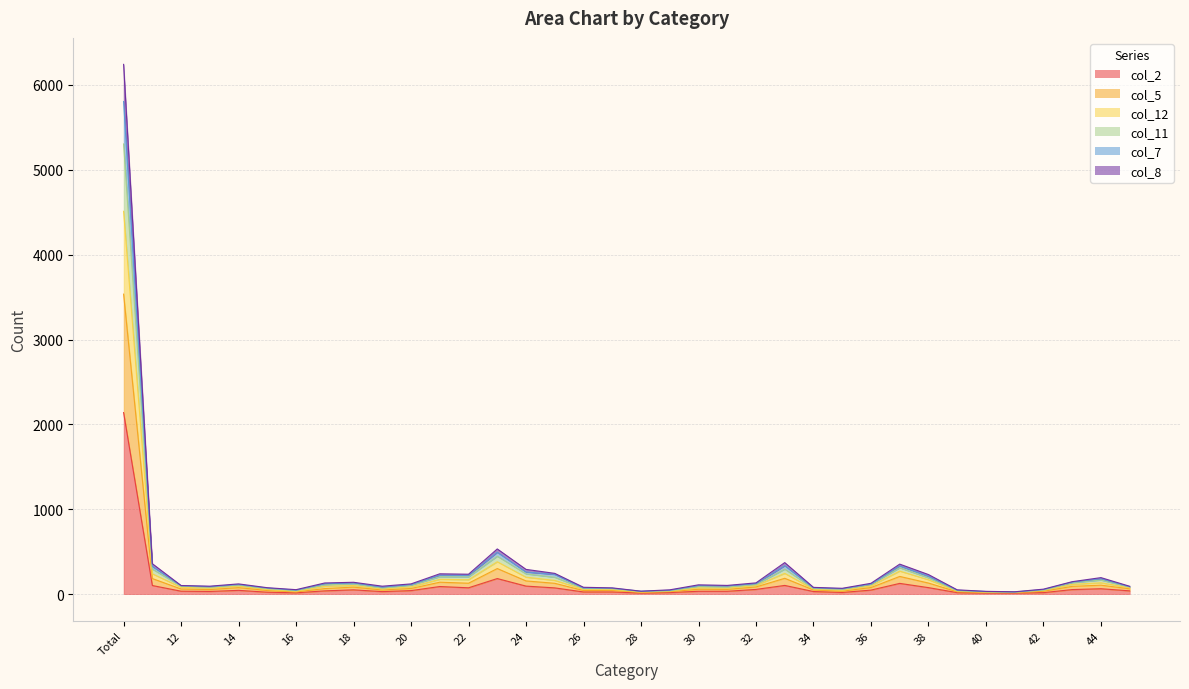

Does the chart have visible grid lines?

Yes